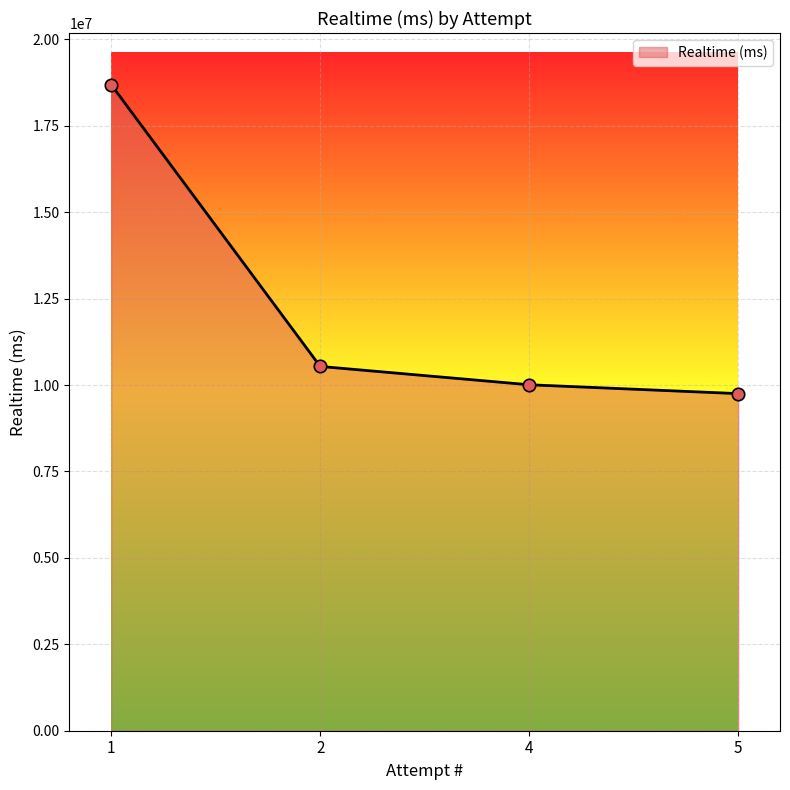

What is the change in value from 4 to 5?

-256059